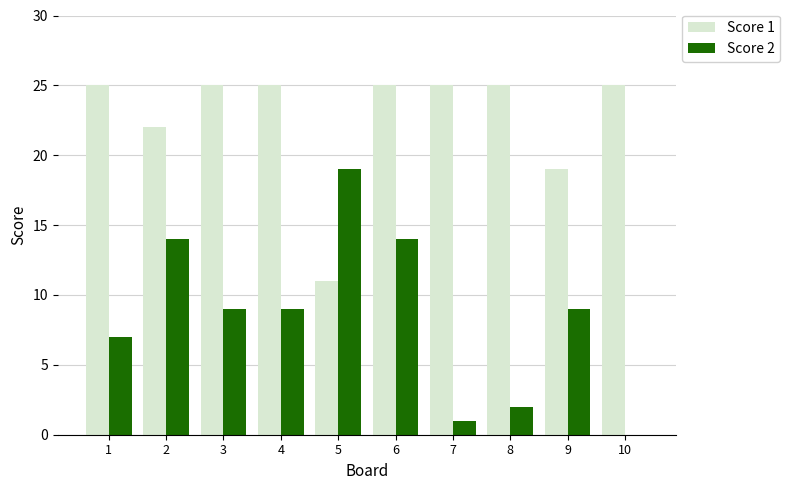

The value of Score 1 at 10 is 12. True or false?

False